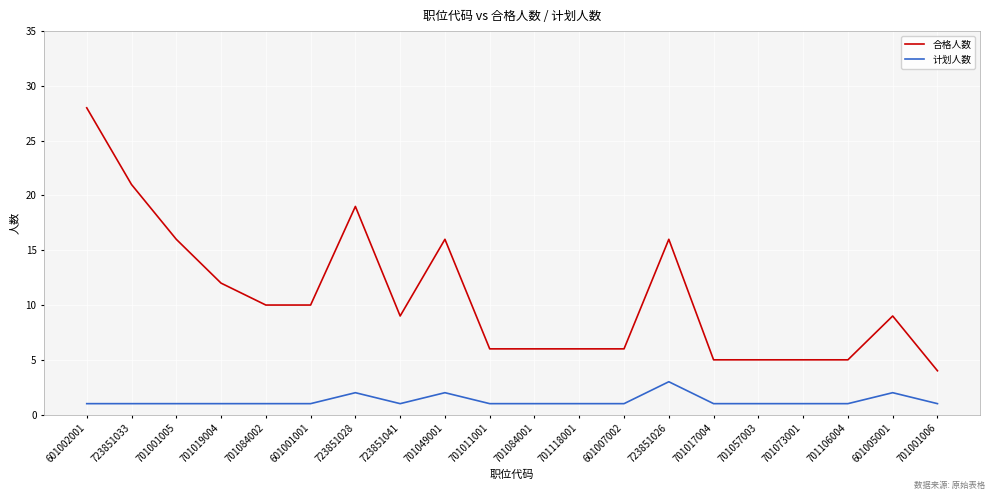

At which category is the sum across all series the highest?

601002001